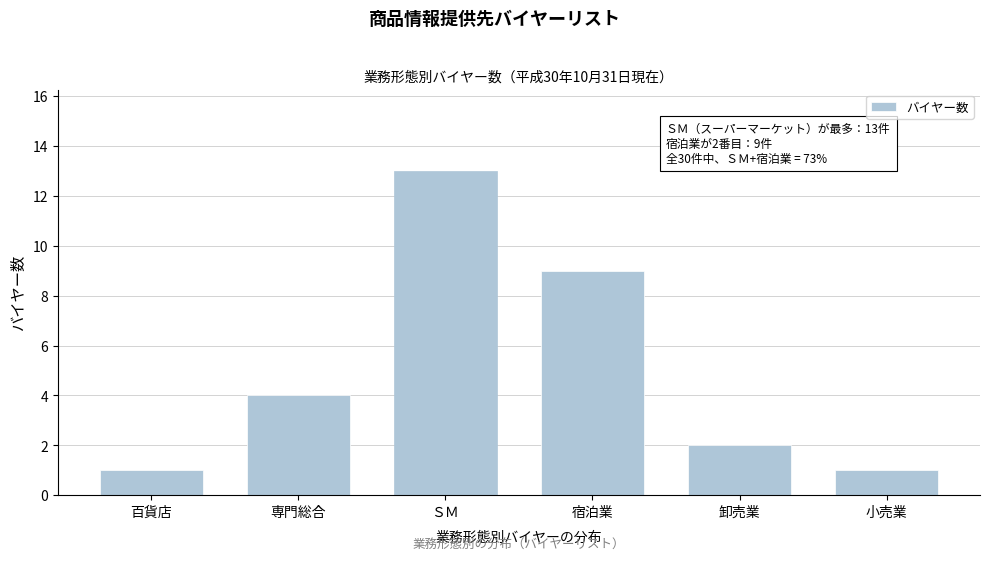

Reading left to right, transcribe all the data shown in this chart.

百貨店=1	専門総合=4	ＳＭ=13	宿泊業=9	卸売業=2	小売業=1